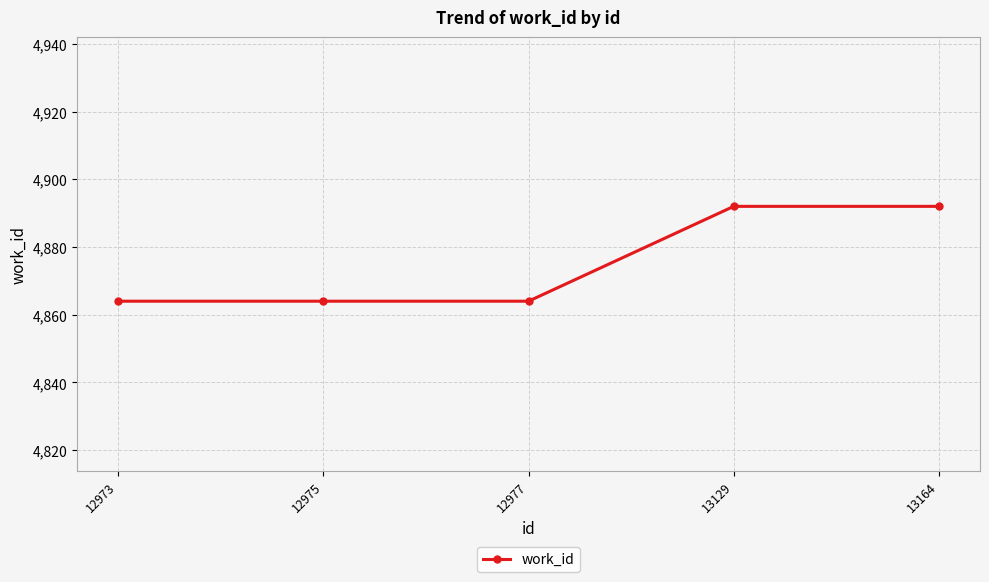

What is the value of the 3rd point from the left?

4864